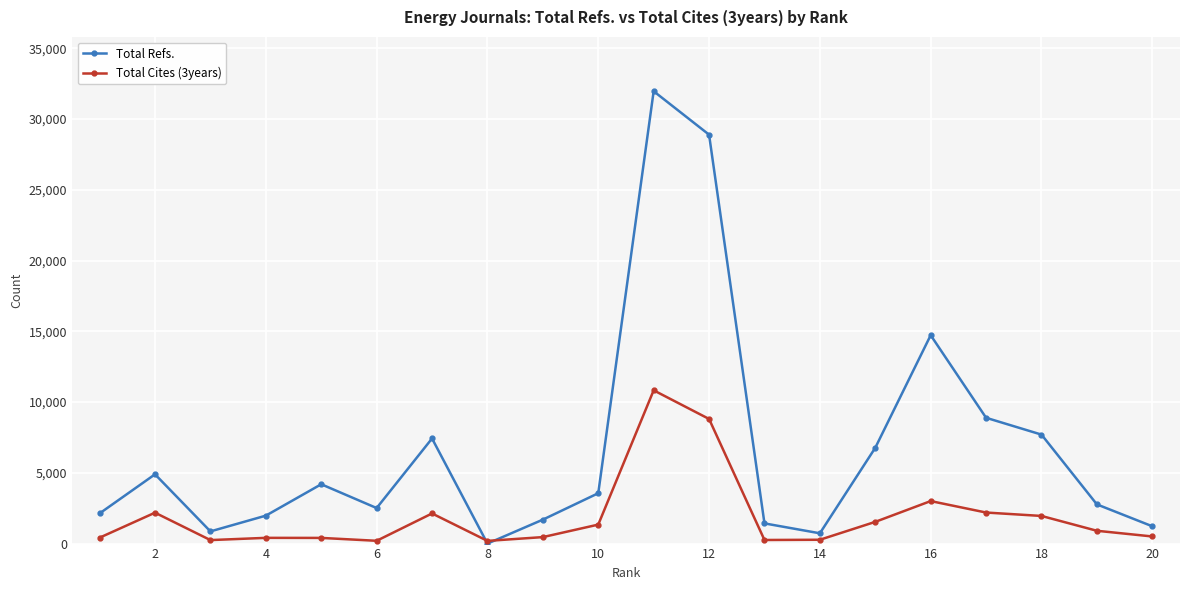

Which series has the largest total across all categories?

Total Refs.